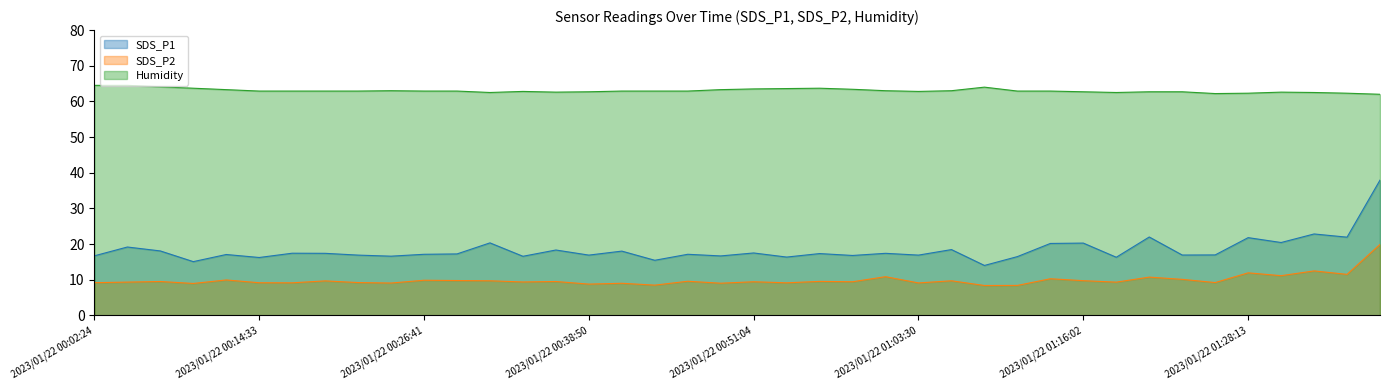

How many interior local peaks does the SDS_P2 series have?

15